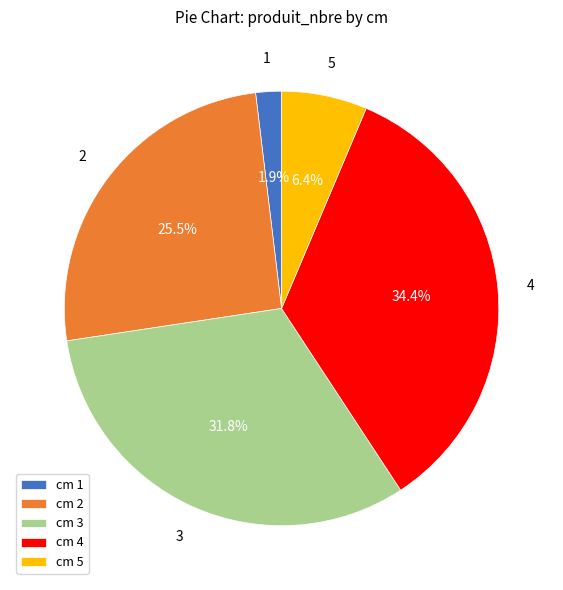

Which category has the smallest portion of the pie?

1